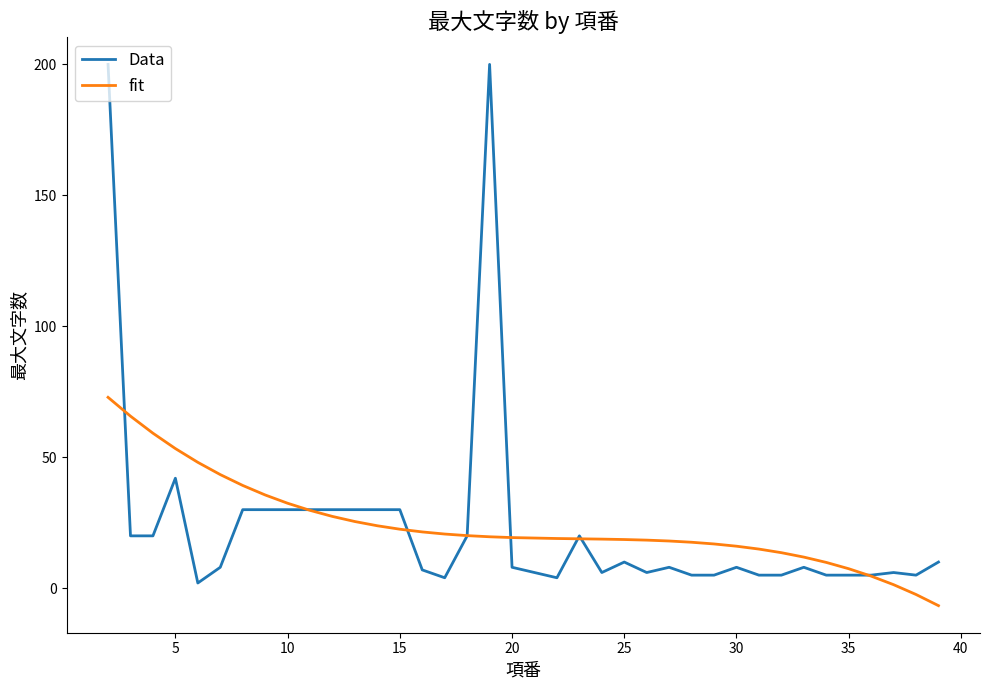

Which series has the widest spread of values?

Data